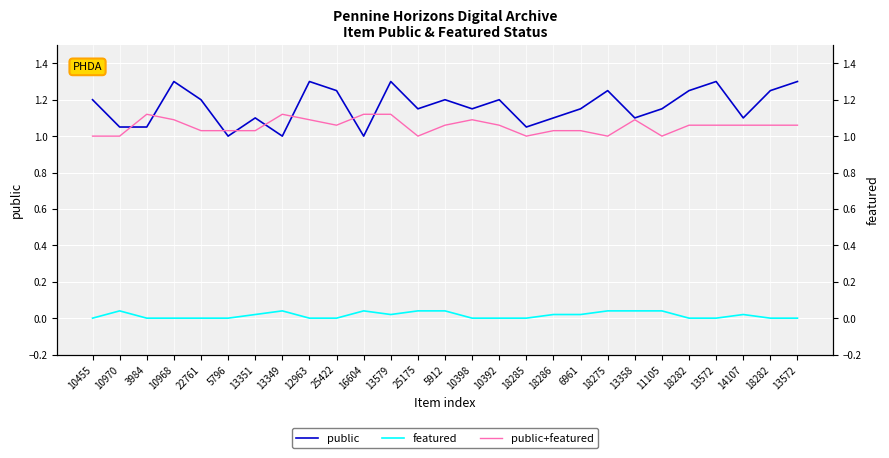

Is the value of public at 6961 greater than the value of public+featured at 13572?

Yes